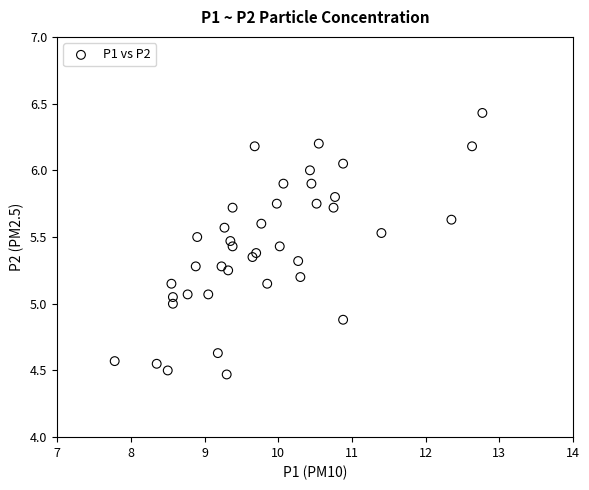

What is the range of Y values (max minus min)?

2.0